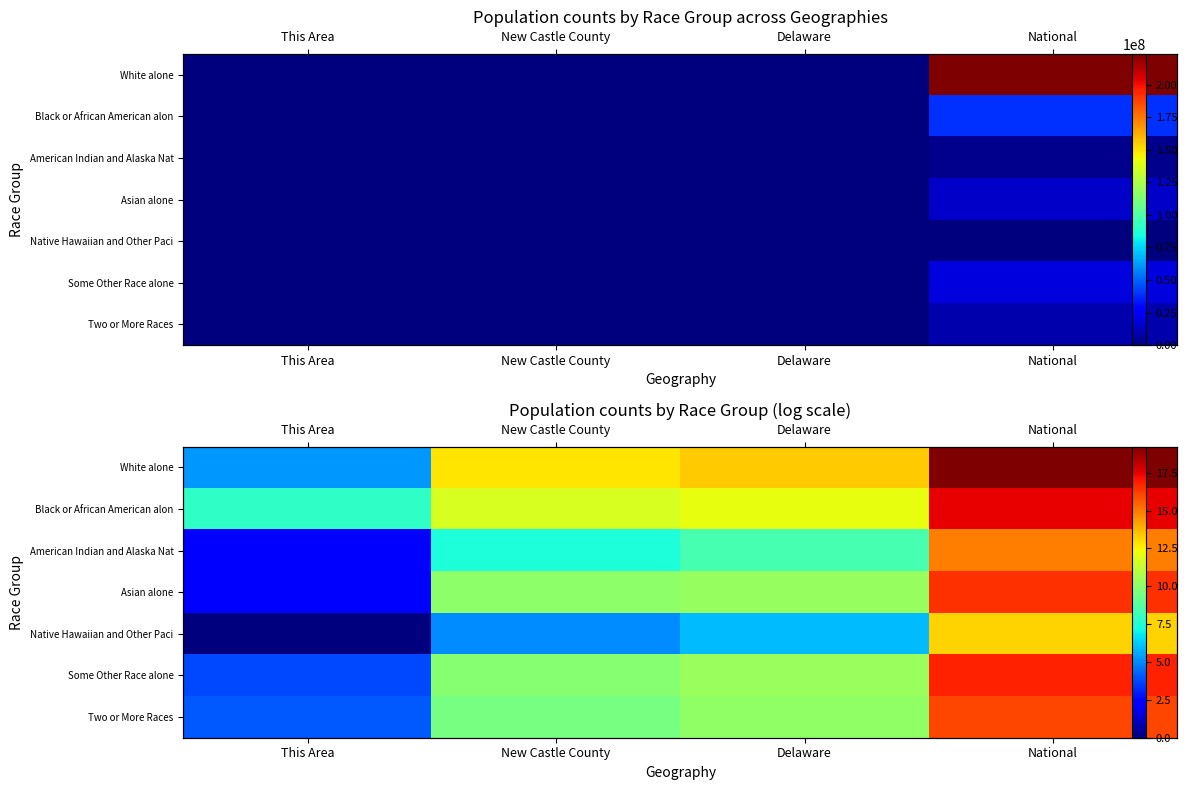

Which category has the lowest value in the Some Other Race alone series?

This Area